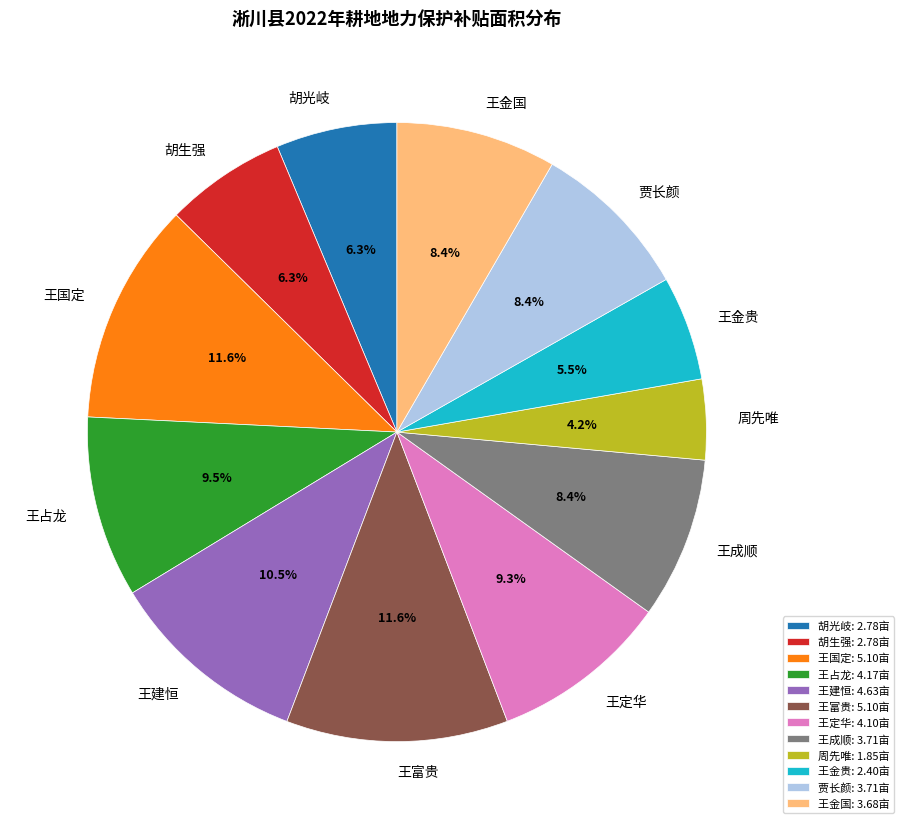

To the nearest percent, what portion does 王成顺 represent?

8%